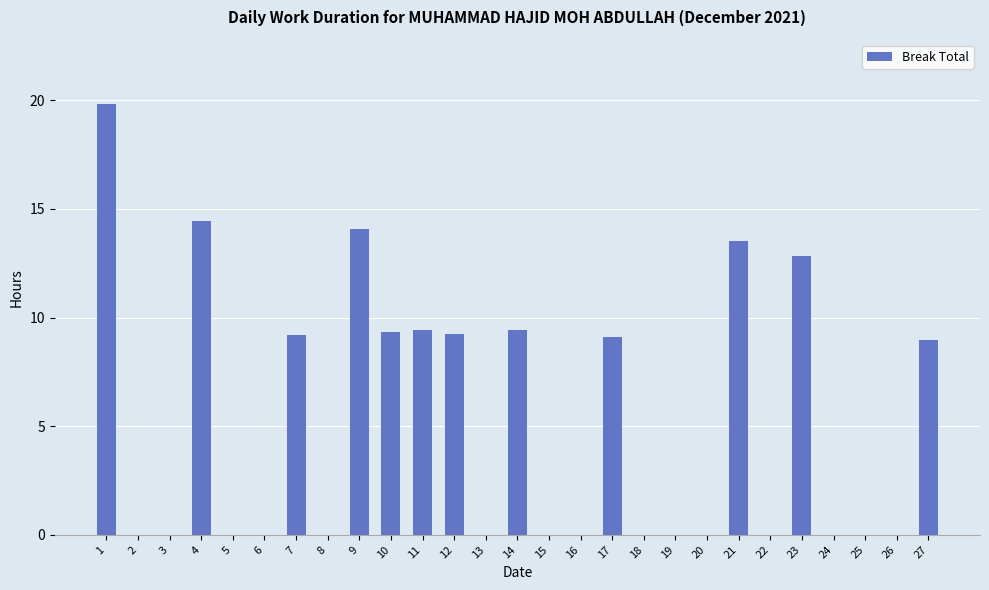

True or false: the data shows 19.8 at 1.

True